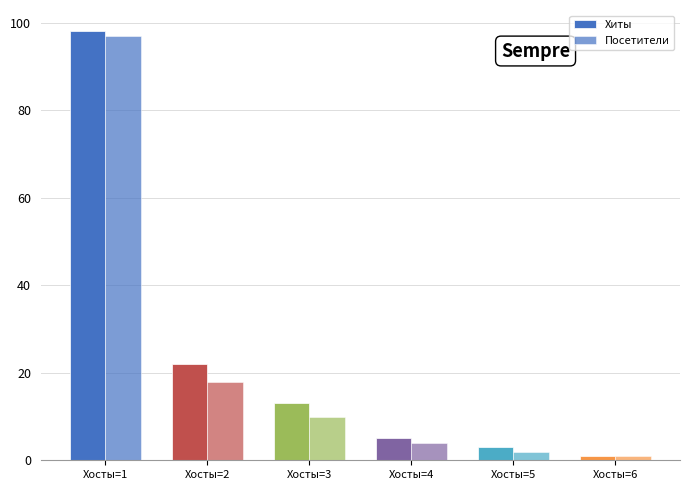

How many groups of bars are there?

6